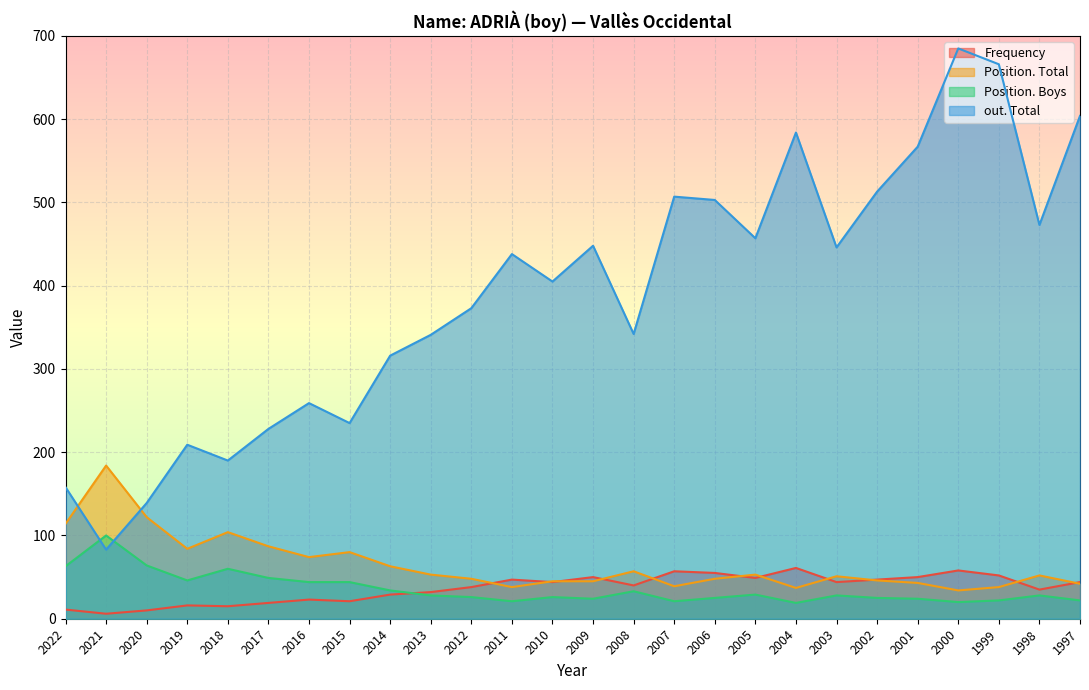

What is the approximate value of out. Total at 2021, to the nearest 50?

100